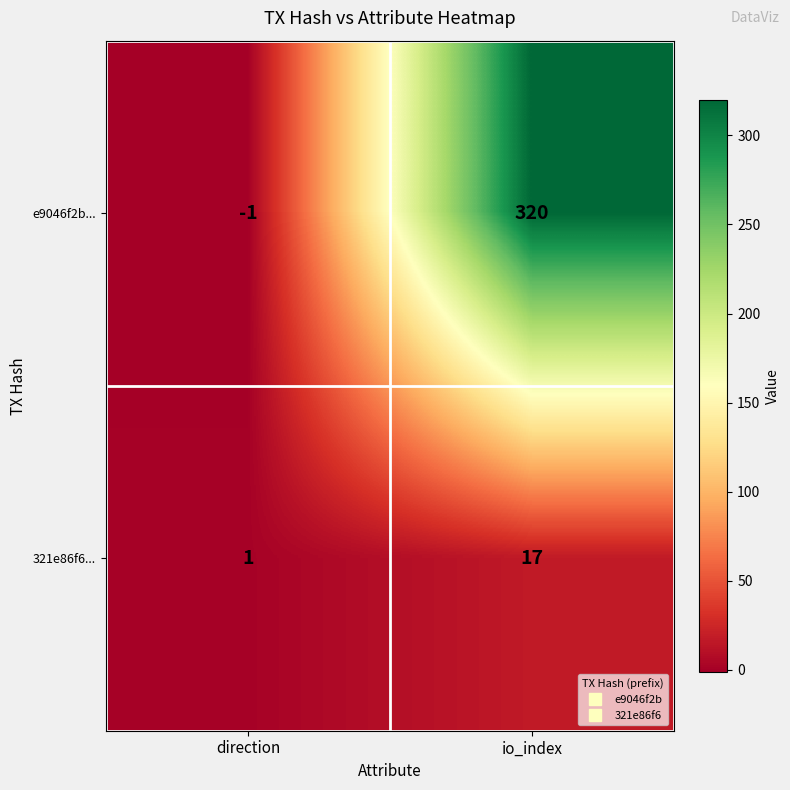

Which series changed the most between direction and io_index?

e9046f2b...